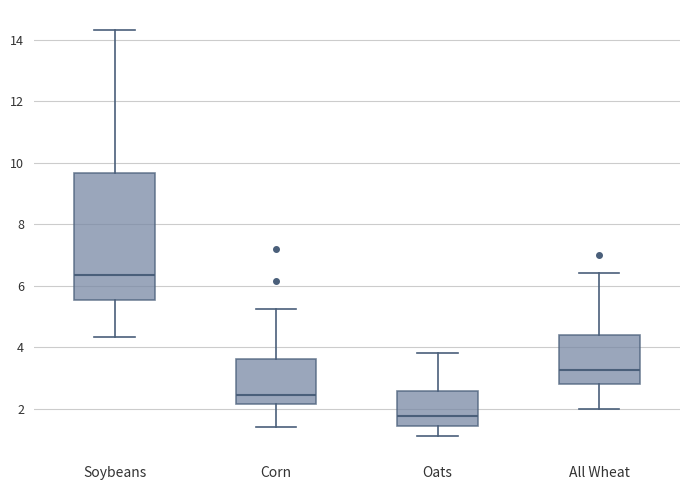

Reading left to right, transcribe this box plot: for each box, give where its median line is, the range the box spans, and where its two whiskers end, as read against the y-axis. The values are not printed on the chart, so give them approximately, as read against the axis.

Soybeans: median 6.4, box 5.6 to 9.6, whiskers 4.4 to 14.4
Corn: median 2.4, box 2.2 to 3.6, whiskers 1.4 to 5.2
Oats: median 1.8, box 1.4 to 2.6, whiskers 1.2 to 3.8
All Wheat: median 3.2, box 2.8 to 4.4, whiskers 2.0 to 6.4